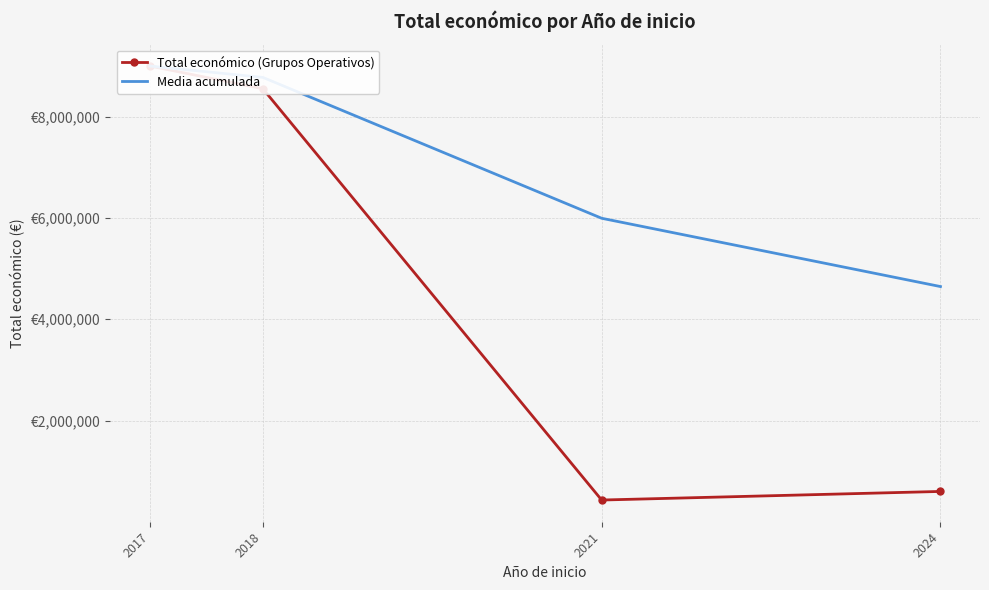

True or false: Media acumulada and Total económico (Grupos Operativos) cross at least once.

False